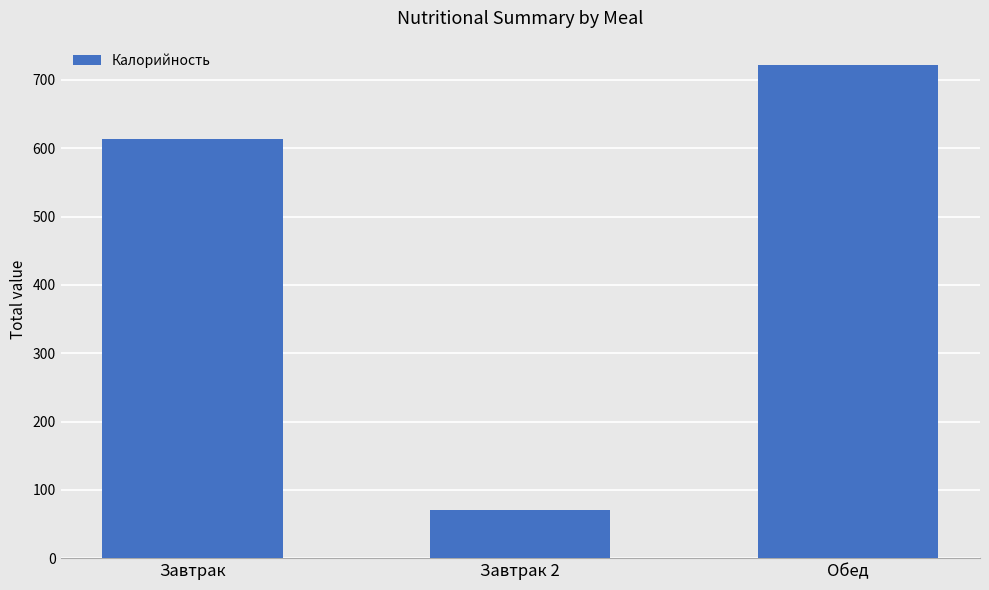

True or false: the data shows 70.5 at Завтрак 2.

True